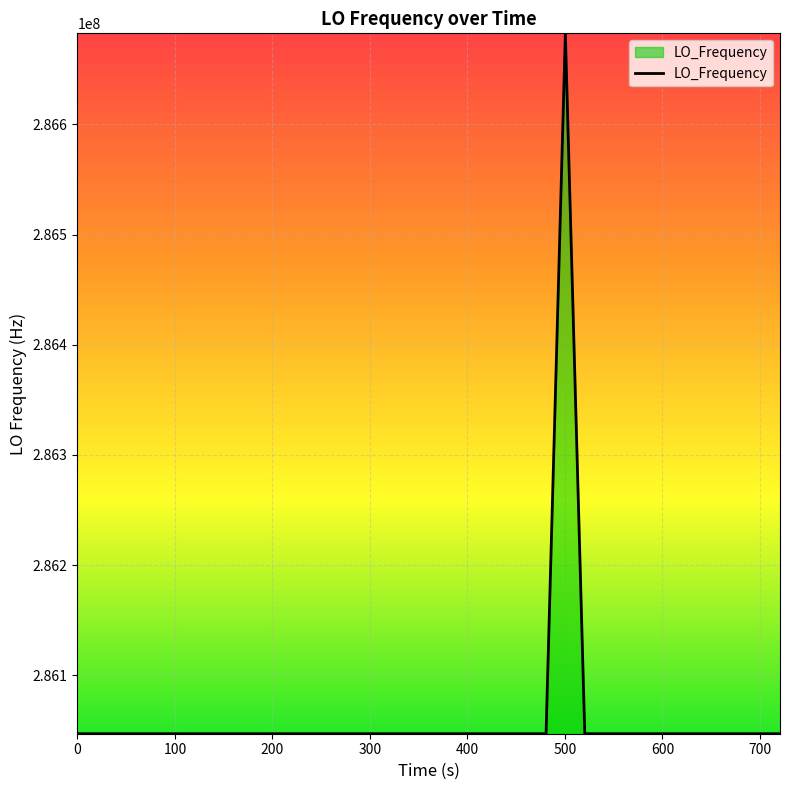

What is the greatest value displayed?

286682703.7